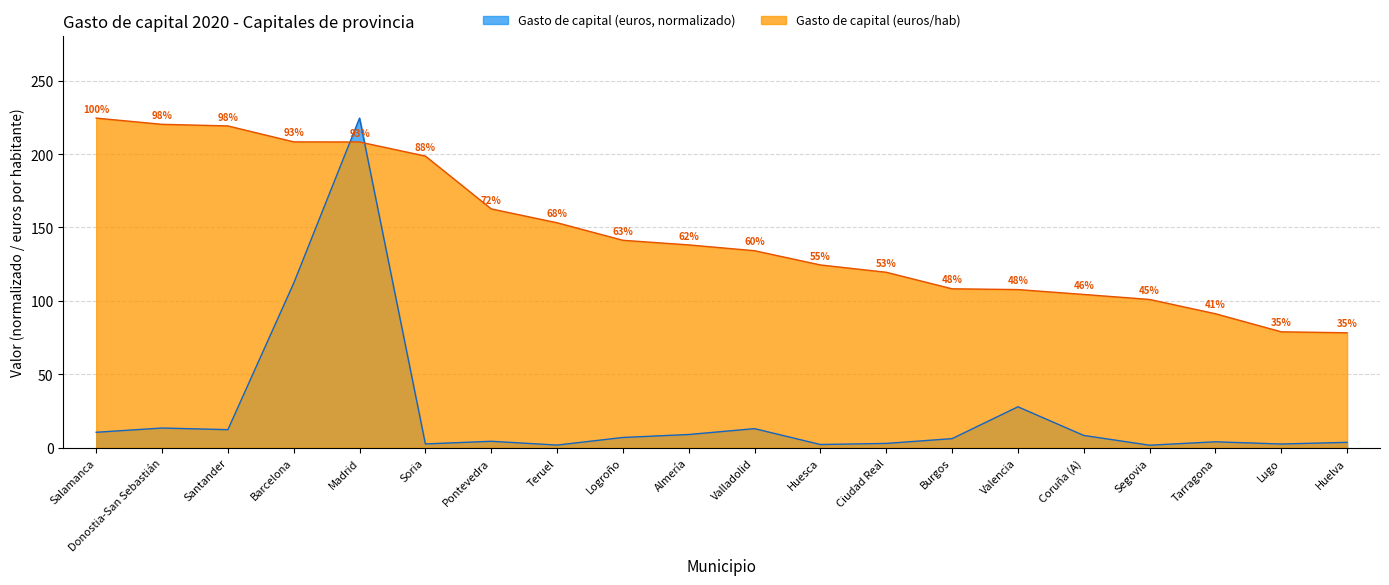

What is the difference between the Gasto de capital (euros/hab) values at Segovia and Tarragona?

9.7